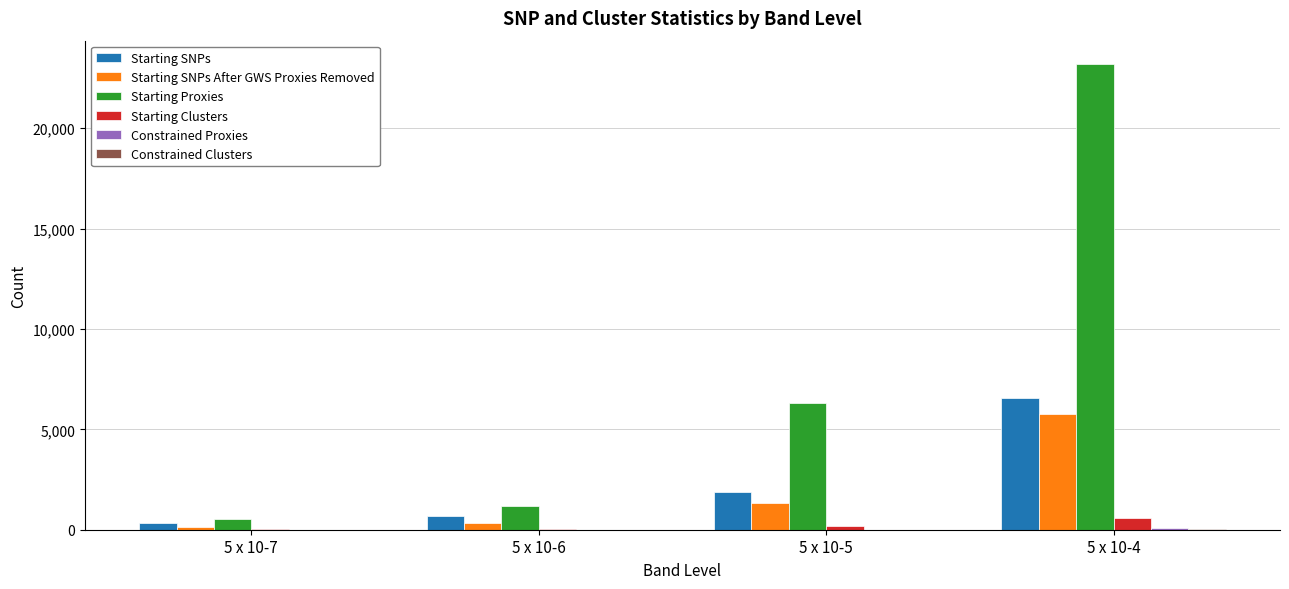

What is the sum of all Starting Clusters values?

828